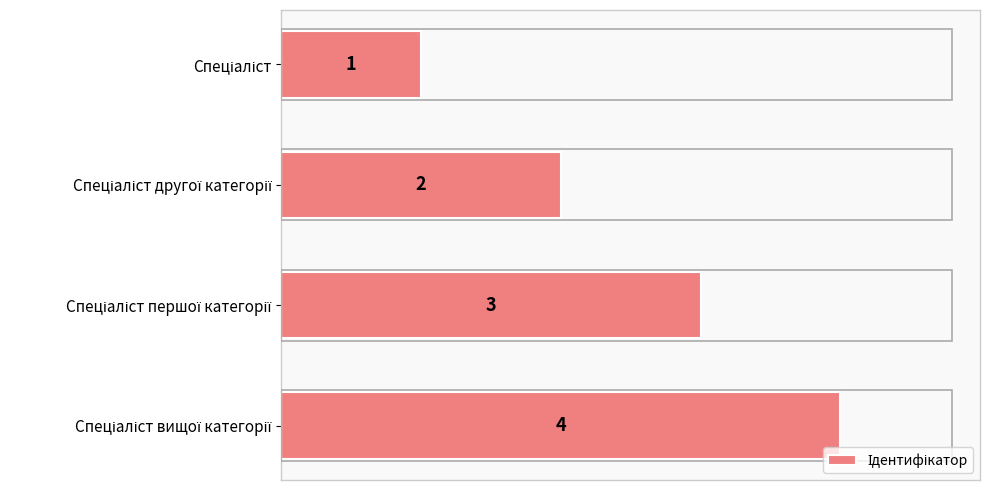

Count the values in the range 2 to 4.

3